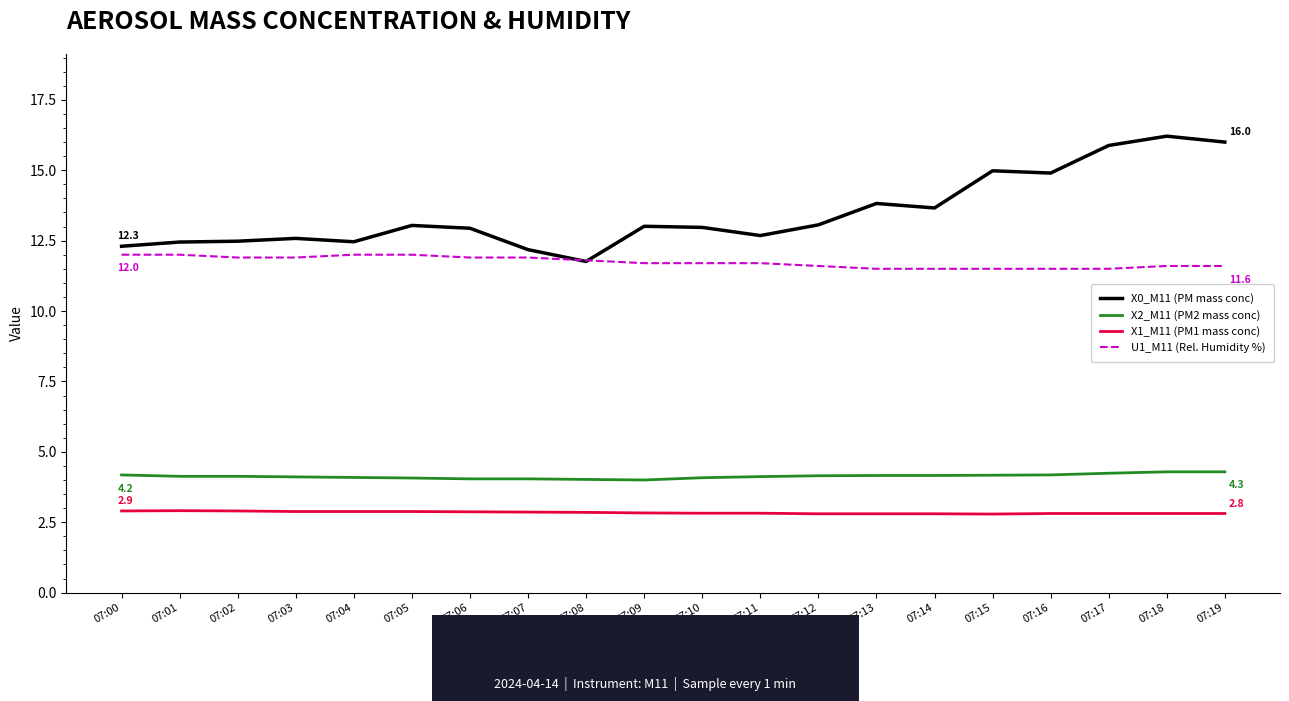

What is the sum of the X2_M11 (PM2 mass conc) values at 07:10 and 07:08?

8.1